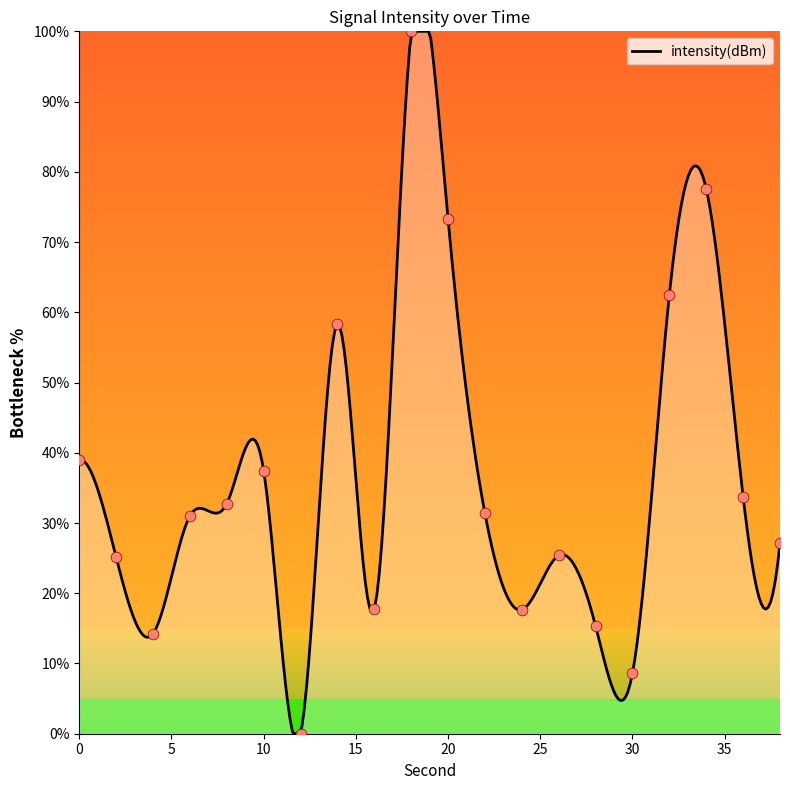

What is the change in value from 0 to 38?

-11.8